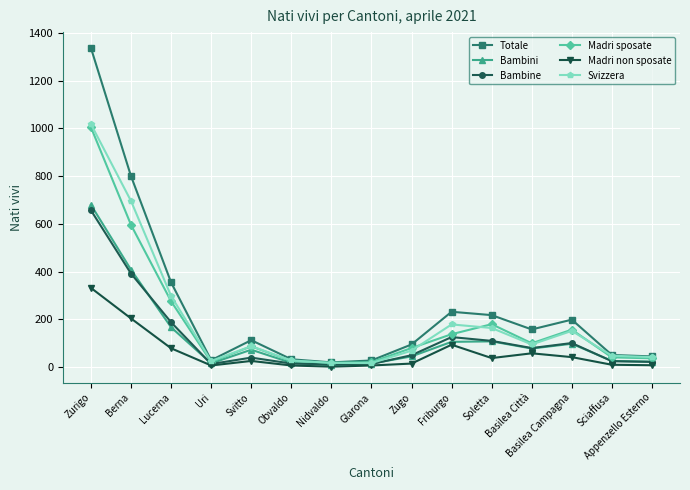

Which series changed the most between Glarona and Basilea Città?

Totale